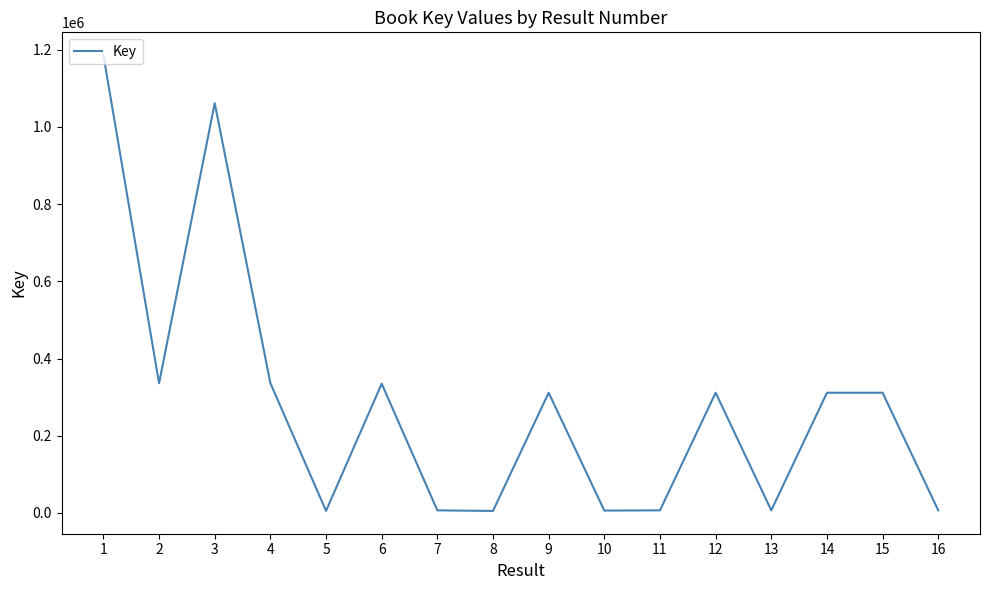

What is the change in value from 1 to 4?

-849783